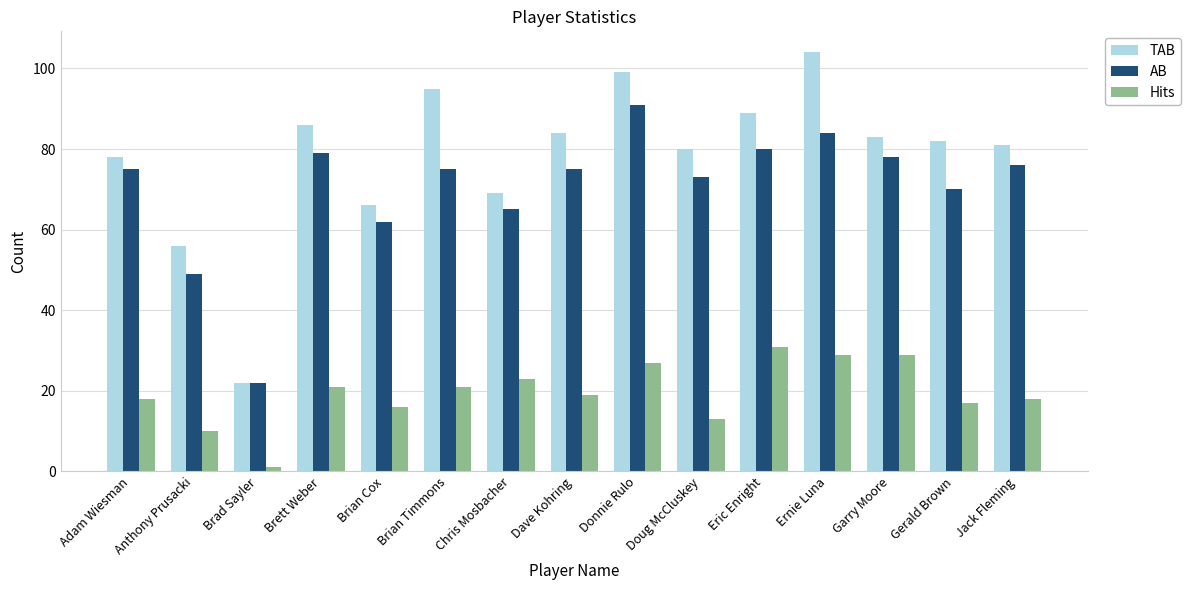

Reading left to right, transcribe all the data shown in this chart.

TAB: 78	56	22	86	66	95	69	84	99	80	89	104	83	82	81
AB: 75	49	22	79	62	75	65	75	91	73	80	84	78	70	76
Hits: 18	10	1	21	16	21	23	19	27	13	31	29	29	17	18